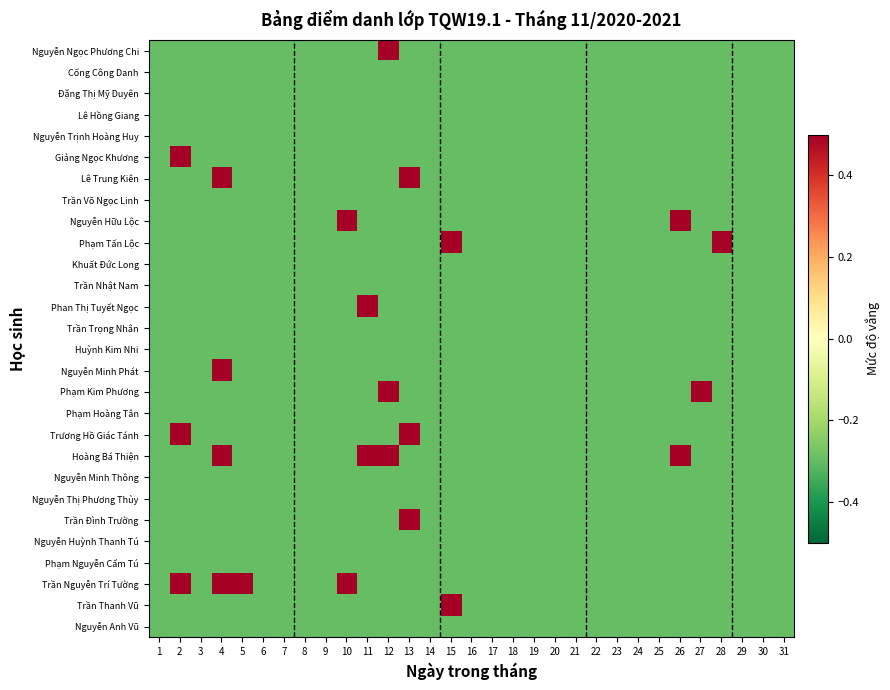

Reading left to right, transcribe all the data shown in this chart.

Nguyễn Ngọc Phương Chi: 1=-0.3	2=-0.3	3=-0.3	4=-0.3	5=-0.3	6=-0.3	7=-0.3	8=-0.3	9=-0.3	10=-0.3	11=-0.3	12=0.7	13=-0.3	14=-0.3	15=-0.3	16=-0.3	17=-0.3	18=-0.3	19=-0.3	20=-0.3	21=-0.3	22=-0.3	23=-0.3	24=-0.3	25=-0.3	26=-0.3	27=-0.3	28=-0.3	29=-0.3	30=-0.3	31=-0.3
Cống Công Danh: 1=-0.3	2=-0.3	3=-0.3	4=-0.3	5=-0.3	6=-0.3	7=-0.3	8=-0.3	9=-0.3	10=-0.3	11=-0.3	12=-0.3	13=-0.3	14=-0.3	15=-0.3	16=-0.3	17=-0.3	18=-0.3	19=-0.3	20=-0.3	21=-0.3	22=-0.3	23=-0.3	24=-0.3	25=-0.3	26=-0.3	27=-0.3	28=-0.3	29=-0.3	30=-0.3	31=-0.3
Đặng Thị Mỹ Duyên: 1=-0.3	2=-0.3	3=-0.3	4=-0.3	5=-0.3	6=-0.3	7=-0.3	8=-0.3	9=-0.3	10=-0.3	11=-0.3	12=-0.3	13=-0.3	14=-0.3	15=-0.3	16=-0.3	17=-0.3	18=-0.3	19=-0.3	20=-0.3	21=-0.3	22=-0.3	23=-0.3	24=-0.3	25=-0.3	26=-0.3	27=-0.3	28=-0.3	29=-0.3	30=-0.3	31=-0.3
Lê Hồng Giang: 1=-0.3	2=-0.3	3=-0.3	4=-0.3	5=-0.3	6=-0.3	7=-0.3	8=-0.3	9=-0.3	10=-0.3	11=-0.3	12=-0.3	13=-0.3	14=-0.3	15=-0.3	16=-0.3	17=-0.3	18=-0.3	19=-0.3	20=-0.3	21=-0.3	22=-0.3	23=-0.3	24=-0.3	25=-0.3	26=-0.3	27=-0.3	28=-0.3	29=-0.3	30=-0.3	31=-0.3
Nguyễn Trịnh Hoàng Huy: 1=-0.3	2=-0.3	3=-0.3	4=-0.3	5=-0.3	6=-0.3	7=-0.3	8=-0.3	9=-0.3	10=-0.3	11=-0.3	12=-0.3	13=-0.3	14=-0.3	15=-0.3	16=-0.3	17=-0.3	18=-0.3	19=-0.3	20=-0.3	21=-0.3	22=-0.3	23=-0.3	24=-0.3	25=-0.3	26=-0.3	27=-0.3	28=-0.3	29=-0.3	30=-0.3	31=-0.3
Giảng Ngọc Khương: 1=-0.3	2=0.7	3=-0.3	4=-0.3	5=-0.3	6=-0.3	7=-0.3	8=-0.3	9=-0.3	10=-0.3	11=-0.3	12=-0.3	13=-0.3	14=-0.3	15=-0.3	16=-0.3	17=-0.3	18=-0.3	19=-0.3	20=-0.3	21=-0.3	22=-0.3	23=-0.3	24=-0.3	25=-0.3	26=-0.3	27=-0.3	28=-0.3	29=-0.3	30=-0.3	31=-0.3
Lê Trung Kiên: 1=-0.3	2=-0.3	3=-0.3	4=0.7	5=-0.3	6=-0.3	7=-0.3	8=-0.3	9=-0.3	10=-0.3	11=-0.3	12=-0.3	13=0.7	14=-0.3	15=-0.3	16=-0.3	17=-0.3	18=-0.3	19=-0.3	20=-0.3	21=-0.3	22=-0.3	23=-0.3	24=-0.3	25=-0.3	26=-0.3	27=-0.3	28=-0.3	29=-0.3	30=-0.3	31=-0.3
Trần Võ Ngọc Linh: 1=-0.3	2=-0.3	3=-0.3	4=-0.3	5=-0.3	6=-0.3	7=-0.3	8=-0.3	9=-0.3	10=-0.3	11=-0.3	12=-0.3	13=-0.3	14=-0.3	15=-0.3	16=-0.3	17=-0.3	18=-0.3	19=-0.3	20=-0.3	21=-0.3	22=-0.3	23=-0.3	24=-0.3	25=-0.3	26=-0.3	27=-0.3	28=-0.3	29=-0.3	30=-0.3	31=-0.3
Nguyễn Hữu Lộc: 1=-0.3	2=-0.3	3=-0.3	4=-0.3	5=-0.3	6=-0.3	7=-0.3	8=-0.3	9=-0.3	10=0.7	11=-0.3	12=-0.3	13=-0.3	14=-0.3	15=-0.3	16=-0.3	17=-0.3	18=-0.3	19=-0.3	20=-0.3	21=-0.3	22=-0.3	23=-0.3	24=-0.3	25=-0.3	26=0.7	27=-0.3	28=-0.3	29=-0.3	30=-0.3	31=-0.3
Phạm Tấn Lộc: 1=-0.3	2=-0.3	3=-0.3	4=-0.3	5=-0.3	6=-0.3	7=-0.3	8=-0.3	9=-0.3	10=-0.3	11=-0.3	12=-0.3	13=-0.3	14=-0.3	15=0.7	16=-0.3	17=-0.3	18=-0.3	19=-0.3	20=-0.3	21=-0.3	22=-0.3	23=-0.3	24=-0.3	25=-0.3	26=-0.3	27=-0.3	28=0.7	29=-0.3	30=-0.3	31=-0.3
Khuất Đức Long: 1=-0.3	2=-0.3	3=-0.3	4=-0.3	5=-0.3	6=-0.3	7=-0.3	8=-0.3	9=-0.3	10=-0.3	11=-0.3	12=-0.3	13=-0.3	14=-0.3	15=-0.3	16=-0.3	17=-0.3	18=-0.3	19=-0.3	20=-0.3	21=-0.3	22=-0.3	23=-0.3	24=-0.3	25=-0.3	26=-0.3	27=-0.3	28=-0.3	29=-0.3	30=-0.3	31=-0.3
Trần Nhật Nam: 1=-0.3	2=-0.3	3=-0.3	4=-0.3	5=-0.3	6=-0.3	7=-0.3	8=-0.3	9=-0.3	10=-0.3	11=-0.3	12=-0.3	13=-0.3	14=-0.3	15=-0.3	16=-0.3	17=-0.3	18=-0.3	19=-0.3	20=-0.3	21=-0.3	22=-0.3	23=-0.3	24=-0.3	25=-0.3	26=-0.3	27=-0.3	28=-0.3	29=-0.3	30=-0.3	31=-0.3
Phan Thị Tuyết Ngọc: 1=-0.3	2=-0.3	3=-0.3	4=-0.3	5=-0.3	6=-0.3	7=-0.3	8=-0.3	9=-0.3	10=-0.3	11=0.7	12=-0.3	13=-0.3	14=-0.3	15=-0.3	16=-0.3	17=-0.3	18=-0.3	19=-0.3	20=-0.3	21=-0.3	22=-0.3	23=-0.3	24=-0.3	25=-0.3	26=-0.3	27=-0.3	28=-0.3	29=-0.3	30=-0.3	31=-0.3
Trần Trọng Nhân: 1=-0.3	2=-0.3	3=-0.3	4=-0.3	5=-0.3	6=-0.3	7=-0.3	8=-0.3	9=-0.3	10=-0.3	11=-0.3	12=-0.3	13=-0.3	14=-0.3	15=-0.3	16=-0.3	17=-0.3	18=-0.3	19=-0.3	20=-0.3	21=-0.3	22=-0.3	23=-0.3	24=-0.3	25=-0.3	26=-0.3	27=-0.3	28=-0.3	29=-0.3	30=-0.3	31=-0.3
Huỳnh Kim Nhi: 1=-0.3	2=-0.3	3=-0.3	4=-0.3	5=-0.3	6=-0.3	7=-0.3	8=-0.3	9=-0.3	10=-0.3	11=-0.3	12=-0.3	13=-0.3	14=-0.3	15=-0.3	16=-0.3	17=-0.3	18=-0.3	19=-0.3	20=-0.3	21=-0.3	22=-0.3	23=-0.3	24=-0.3	25=-0.3	26=-0.3	27=-0.3	28=-0.3	29=-0.3	30=-0.3	31=-0.3
Nguyễn Minh Phát: 1=-0.3	2=-0.3	3=-0.3	4=0.7	5=-0.3	6=-0.3	7=-0.3	8=-0.3	9=-0.3	10=-0.3	11=-0.3	12=-0.3	13=-0.3	14=-0.3	15=-0.3	16=-0.3	17=-0.3	18=-0.3	19=-0.3	20=-0.3	21=-0.3	22=-0.3	23=-0.3	24=-0.3	25=-0.3	26=-0.3	27=-0.3	28=-0.3	29=-0.3	30=-0.3	31=-0.3
Phạm Kim Phương: 1=-0.3	2=-0.3	3=-0.3	4=-0.3	5=-0.3	6=-0.3	7=-0.3	8=-0.3	9=-0.3	10=-0.3	11=-0.3	12=0.7	13=-0.3	14=-0.3	15=-0.3	16=-0.3	17=-0.3	18=-0.3	19=-0.3	20=-0.3	21=-0.3	22=-0.3	23=-0.3	24=-0.3	25=-0.3	26=-0.3	27=0.7	28=-0.3	29=-0.3	30=-0.3	31=-0.3
Phạm Hoàng Tân: 1=-0.3	2=-0.3	3=-0.3	4=-0.3	5=-0.3	6=-0.3	7=-0.3	8=-0.3	9=-0.3	10=-0.3	11=-0.3	12=-0.3	13=-0.3	14=-0.3	15=-0.3	16=-0.3	17=-0.3	18=-0.3	19=-0.3	20=-0.3	21=-0.3	22=-0.3	23=-0.3	24=-0.3	25=-0.3	26=-0.3	27=-0.3	28=-0.3	29=-0.3	30=-0.3	31=-0.3
Trương Hồ Giác Tánh: 1=-0.3	2=0.7	3=-0.3	4=-0.3	5=-0.3	6=-0.3	7=-0.3	8=-0.3	9=-0.3	10=-0.3	11=-0.3	12=-0.3	13=0.7	14=-0.3	15=-0.3	16=-0.3	17=-0.3	18=-0.3	19=-0.3	20=-0.3	21=-0.3	22=-0.3	23=-0.3	24=-0.3	25=-0.3	26=-0.3	27=-0.3	28=-0.3	29=-0.3	30=-0.3	31=-0.3
Hoàng Bá Thiện: 1=-0.3	2=-0.3	3=-0.3	4=0.7	5=-0.3	6=-0.3	7=-0.3	8=-0.3	9=-0.3	10=-0.3	11=0.7	12=0.7	13=-0.3	14=-0.3	15=-0.3	16=-0.3	17=-0.3	18=-0.3	19=-0.3	20=-0.3	21=-0.3	22=-0.3	23=-0.3	24=-0.3	25=-0.3	26=0.7	27=-0.3	28=-0.3	29=-0.3	30=-0.3	31=-0.3
Nguyễn Minh Thông: 1=-0.3	2=-0.3	3=-0.3	4=-0.3	5=-0.3	6=-0.3	7=-0.3	8=-0.3	9=-0.3	10=-0.3	11=-0.3	12=-0.3	13=-0.3	14=-0.3	15=-0.3	16=-0.3	17=-0.3	18=-0.3	19=-0.3	20=-0.3	21=-0.3	22=-0.3	23=-0.3	24=-0.3	25=-0.3	26=-0.3	27=-0.3	28=-0.3	29=-0.3	30=-0.3	31=-0.3
Nguyễn Thị Phương Thủy: 1=-0.3	2=-0.3	3=-0.3	4=-0.3	5=-0.3	6=-0.3	7=-0.3	8=-0.3	9=-0.3	10=-0.3	11=-0.3	12=-0.3	13=-0.3	14=-0.3	15=-0.3	16=-0.3	17=-0.3	18=-0.3	19=-0.3	20=-0.3	21=-0.3	22=-0.3	23=-0.3	24=-0.3	25=-0.3	26=-0.3	27=-0.3	28=-0.3	29=-0.3	30=-0.3	31=-0.3
Trần Đình Trường: 1=-0.3	2=-0.3	3=-0.3	4=-0.3	5=-0.3	6=-0.3	7=-0.3	8=-0.3	9=-0.3	10=-0.3	11=-0.3	12=-0.3	13=0.7	14=-0.3	15=-0.3	16=-0.3	17=-0.3	18=-0.3	19=-0.3	20=-0.3	21=-0.3	22=-0.3	23=-0.3	24=-0.3	25=-0.3	26=-0.3	27=-0.3	28=-0.3	29=-0.3	30=-0.3	31=-0.3
Nguyễn Huỳnh Thanh Tú: 1=-0.3	2=-0.3	3=-0.3	4=-0.3	5=-0.3	6=-0.3	7=-0.3	8=-0.3	9=-0.3	10=-0.3	11=-0.3	12=-0.3	13=-0.3	14=-0.3	15=-0.3	16=-0.3	17=-0.3	18=-0.3	19=-0.3	20=-0.3	21=-0.3	22=-0.3	23=-0.3	24=-0.3	25=-0.3	26=-0.3	27=-0.3	28=-0.3	29=-0.3	30=-0.3	31=-0.3
Phạm Nguyễn Cẩm Tú: 1=-0.3	2=-0.3	3=-0.3	4=-0.3	5=-0.3	6=-0.3	7=-0.3	8=-0.3	9=-0.3	10=-0.3	11=-0.3	12=-0.3	13=-0.3	14=-0.3	15=-0.3	16=-0.3	17=-0.3	18=-0.3	19=-0.3	20=-0.3	21=-0.3	22=-0.3	23=-0.3	24=-0.3	25=-0.3	26=-0.3	27=-0.3	28=-0.3	29=-0.3	30=-0.3	31=-0.3
Trần Nguyễn Trí Tường: 1=-0.3	2=0.7	3=-0.3	4=0.7	5=0.7	6=-0.3	7=-0.3	8=-0.3	9=-0.3	10=0.7	11=-0.3	12=-0.3	13=-0.3	14=-0.3	15=-0.3	16=-0.3	17=-0.3	18=-0.3	19=-0.3	20=-0.3	21=-0.3	22=-0.3	23=-0.3	24=-0.3	25=-0.3	26=-0.3	27=-0.3	28=-0.3	29=-0.3	30=-0.3	31=-0.3
Trần Thanh Vũ: 1=-0.3	2=-0.3	3=-0.3	4=-0.3	5=-0.3	6=-0.3	7=-0.3	8=-0.3	9=-0.3	10=-0.3	11=-0.3	12=-0.3	13=-0.3	14=-0.3	15=0.7	16=-0.3	17=-0.3	18=-0.3	19=-0.3	20=-0.3	21=-0.3	22=-0.3	23=-0.3	24=-0.3	25=-0.3	26=-0.3	27=-0.3	28=-0.3	29=-0.3	30=-0.3	31=-0.3
Nguyễn Anh Vũ: 1=-0.3	2=-0.3	3=-0.3	4=-0.3	5=-0.3	6=-0.3	7=-0.3	8=-0.3	9=-0.3	10=-0.3	11=-0.3	12=-0.3	13=-0.3	14=-0.3	15=-0.3	16=-0.3	17=-0.3	18=-0.3	19=-0.3	20=-0.3	21=-0.3	22=-0.3	23=-0.3	24=-0.3	25=-0.3	26=-0.3	27=-0.3	28=-0.3	29=-0.3	30=-0.3	31=-0.3